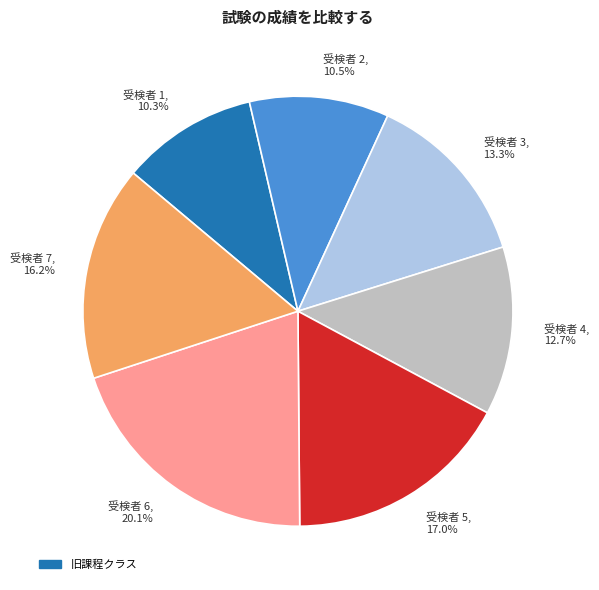

To the nearest percent, what is the difference between the largest and smallest slice percentages?

10%